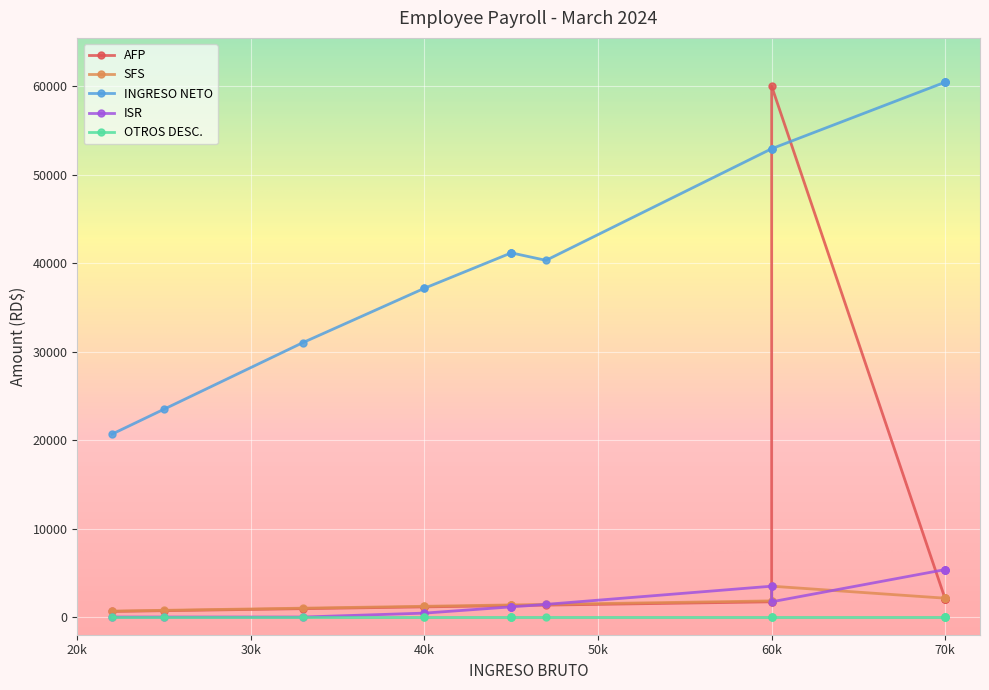

What is the difference between the maximum and minimum values in the INGRESO NETO series?

39794.7